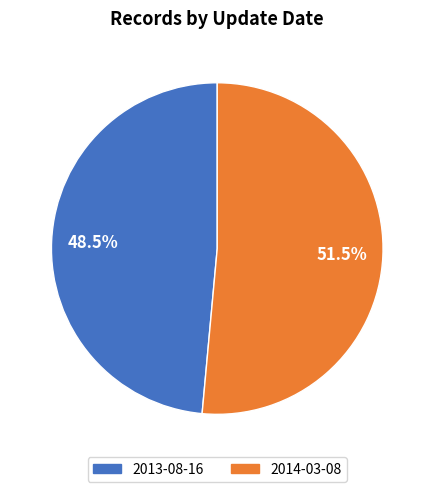

Is there any slice that represents more than half of the pie?

Yes